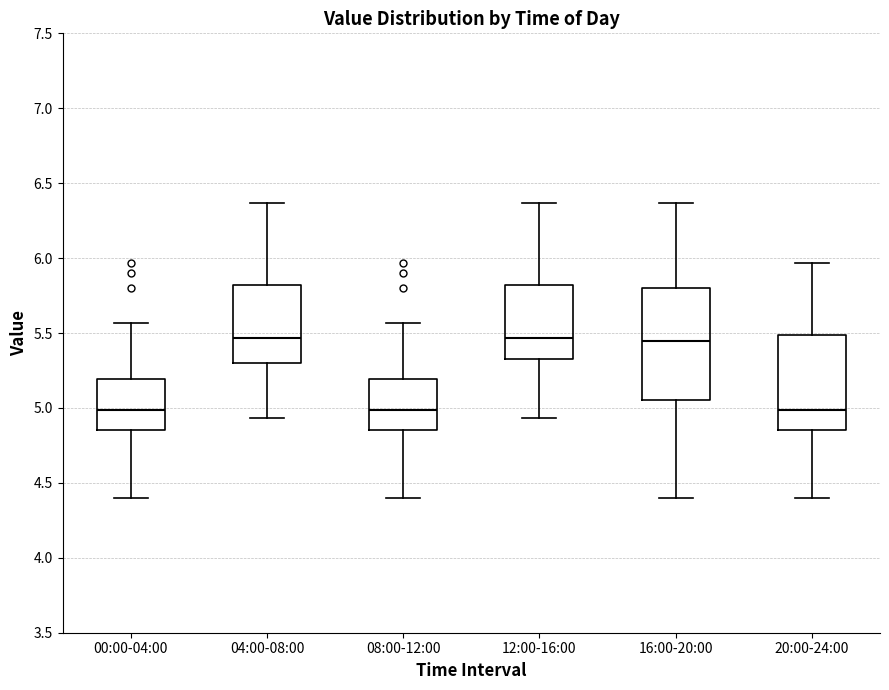

Reading left to right, read every box against the y-axis: the position of its median line, the range the box covers, and the ends of its whiskers. The values are not printed on the chart, so give them approximately, as read against the axis.

00:00-04:00: median 5.00, box 4.85 to 5.20, whiskers 4.40 to 5.55
04:00-08:00: median 5.45, box 5.30 to 5.80, whiskers 4.95 to 6.35
08:00-12:00: median 5.00, box 4.85 to 5.20, whiskers 4.40 to 5.55
12:00-16:00: median 5.45, box 5.35 to 5.80, whiskers 4.95 to 6.35
16:00-20:00: median 5.45, box 5.05 to 5.80, whiskers 4.40 to 6.35
20:00-24:00: median 5.00, box 4.85 to 5.50, whiskers 4.40 to 5.95